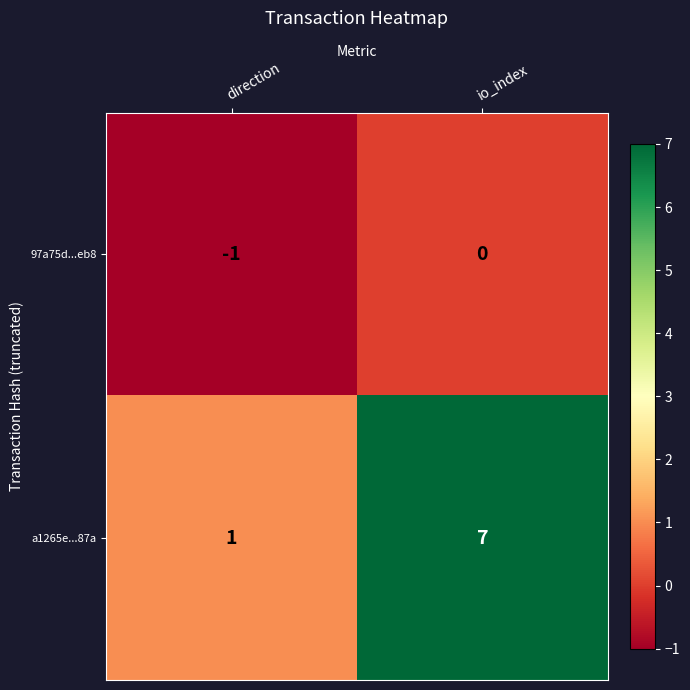

How many distinct data groups are displayed?

2